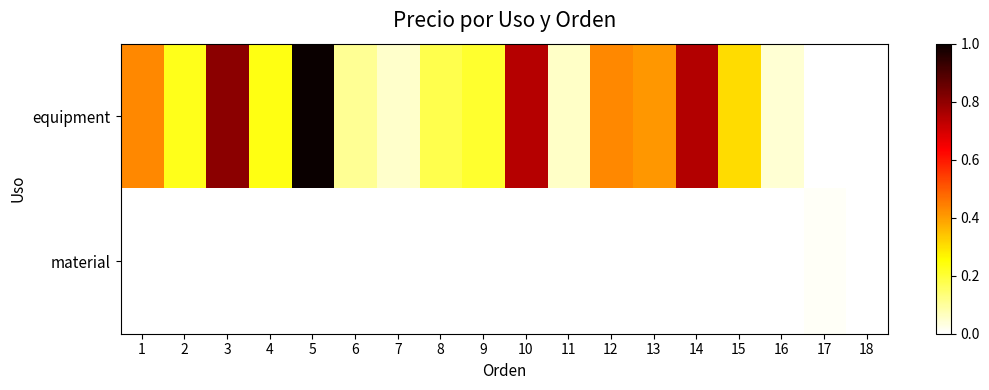

Reading right to left, extract all data points from this chart.

equipment: 18=0.0	17=0.0	16=0.0	15=0.3	14=0.7	13=0.4	12=0.4	11=0.1	10=0.7	9=0.2	8=0.2	7=0.1	6=0.1	5=1.0	4=0.2	3=0.8	2=0.2	1=0.4
material: 18=0.0	17=0.0	16=0.0	15=0.0	14=0.0	13=0.0	12=0.0	11=0.0	10=0.0	9=0.0	8=0.0	7=0.0	6=0.0	5=0.0	4=0.0	3=0.0	2=0.0	1=0.0